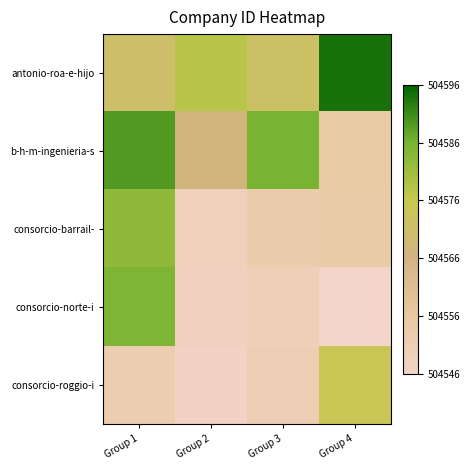

Which label corresponds to the smallest value in the chart?

Group 4